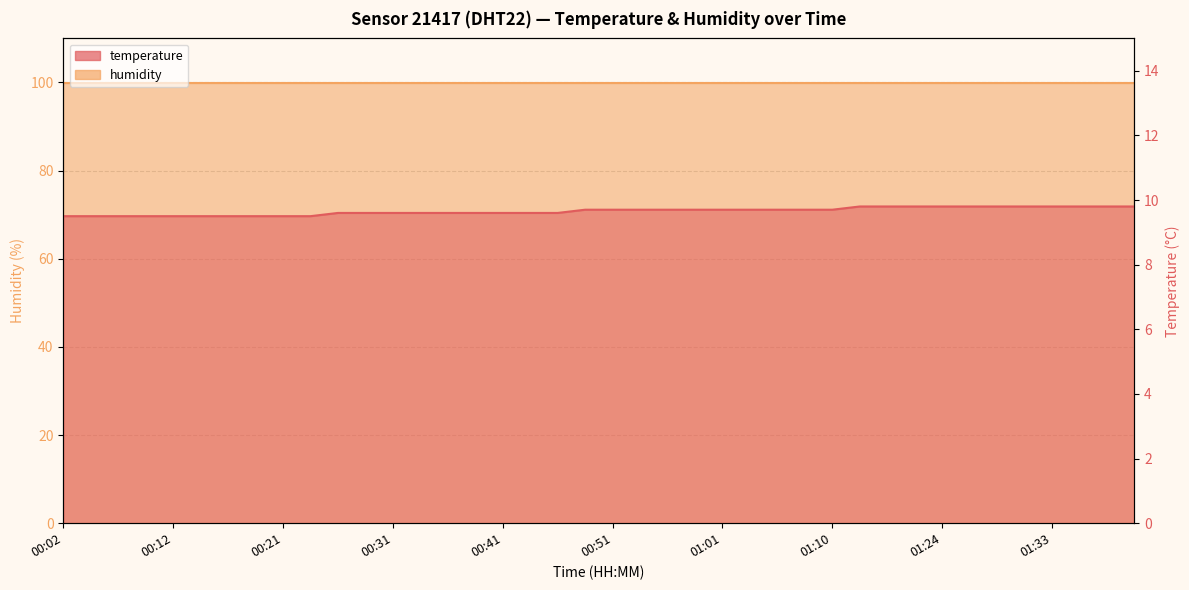

Which category has the highest value across all series?

01:16